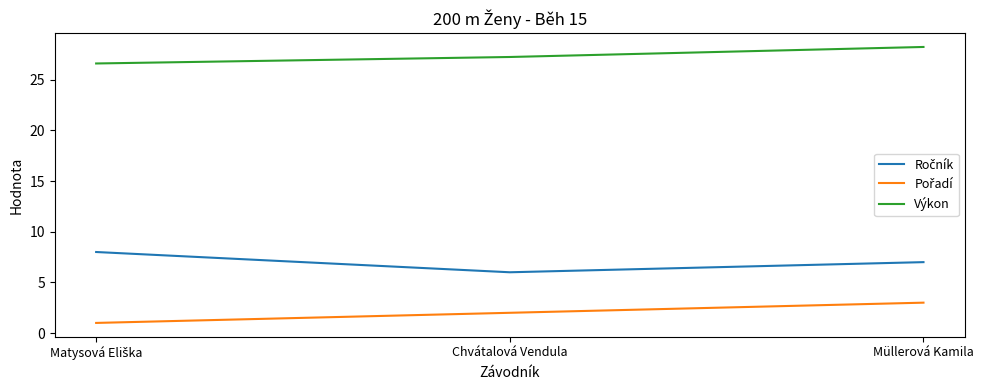

What is the spread (max minus min) of values at Müllerová Kamila?

25.2